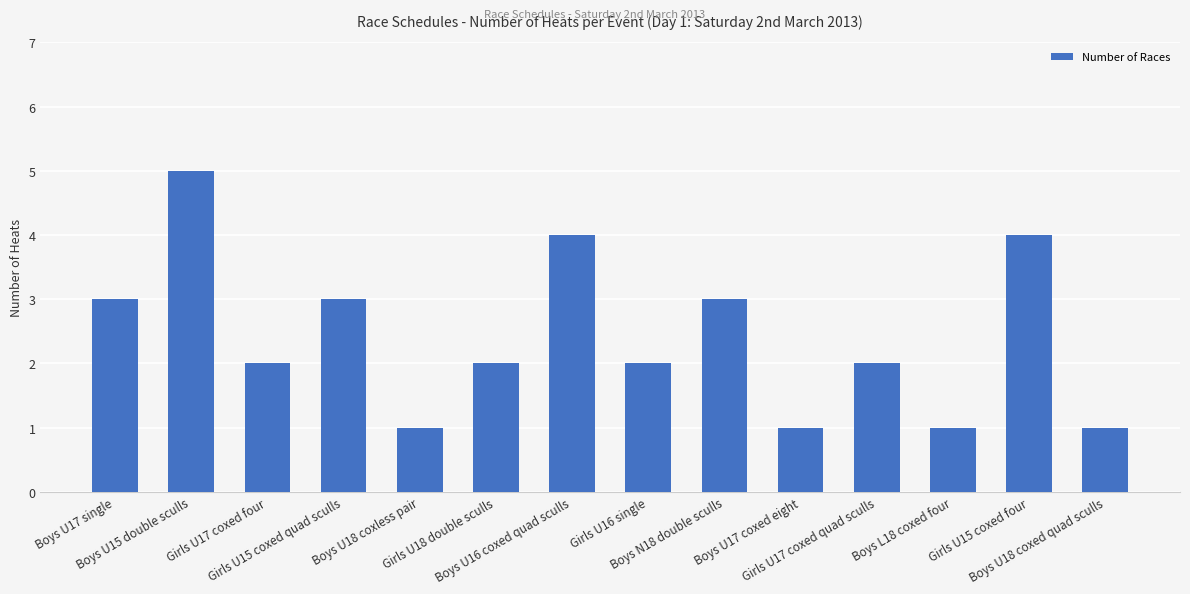

What is the change in value from Boys U17 single to Girls U16 single?

-1